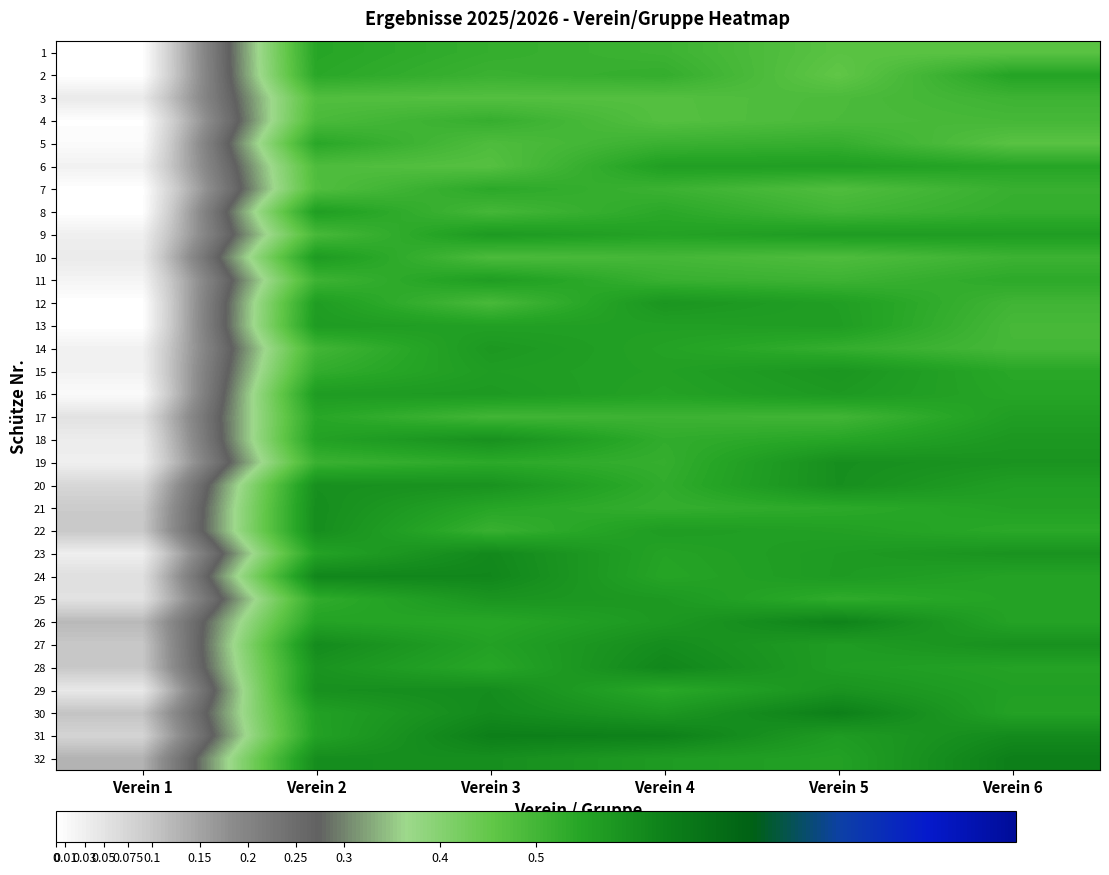

What is the spread (max minus min) of values at Verein 4?

0.2